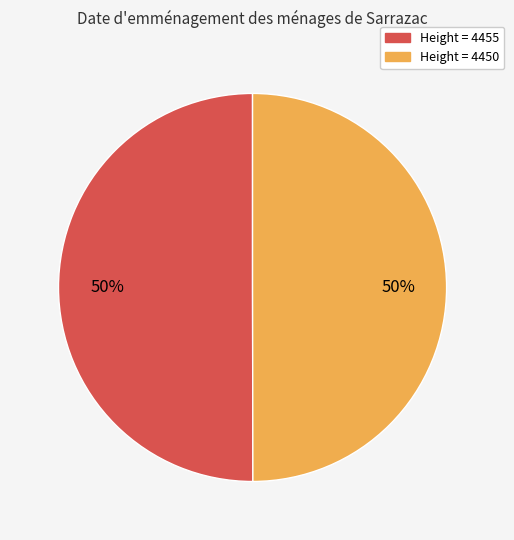

To the nearest percent, what is the average slice percentage?

50%